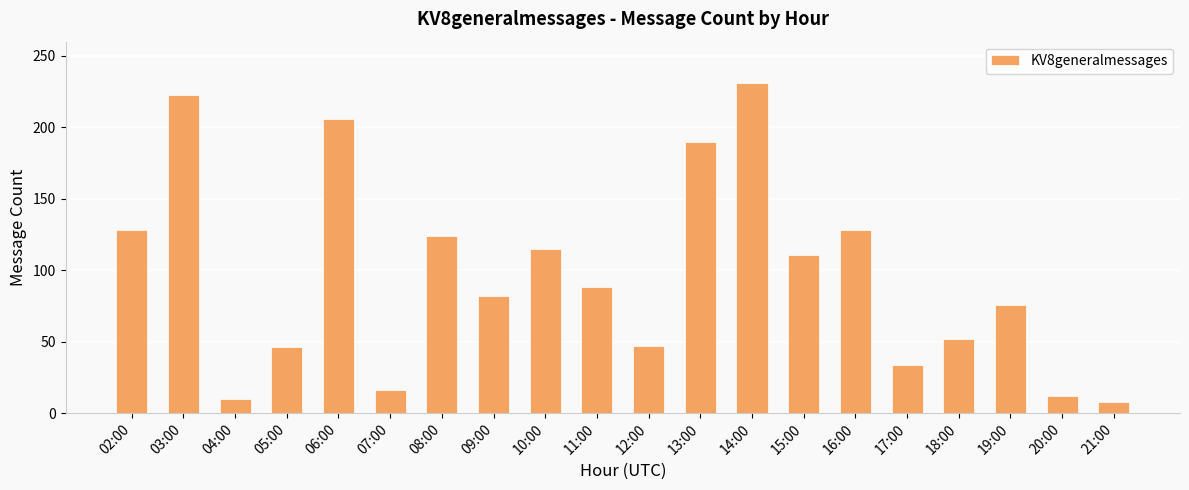

What is the label of the 1st bar from the left?

02:00